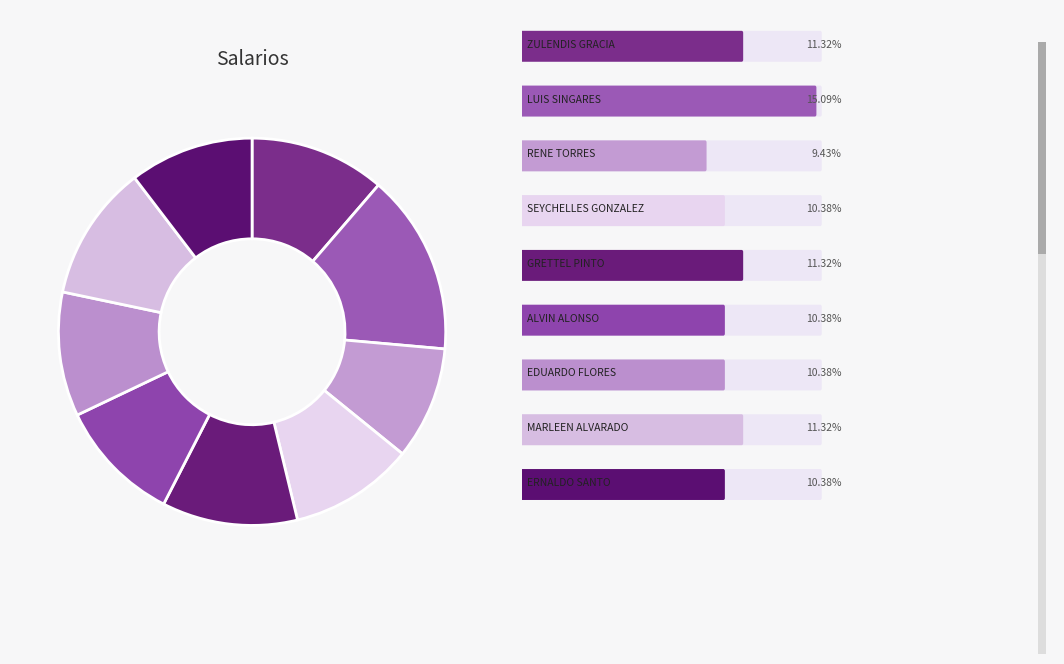

Count the number of slices in the pie.

9